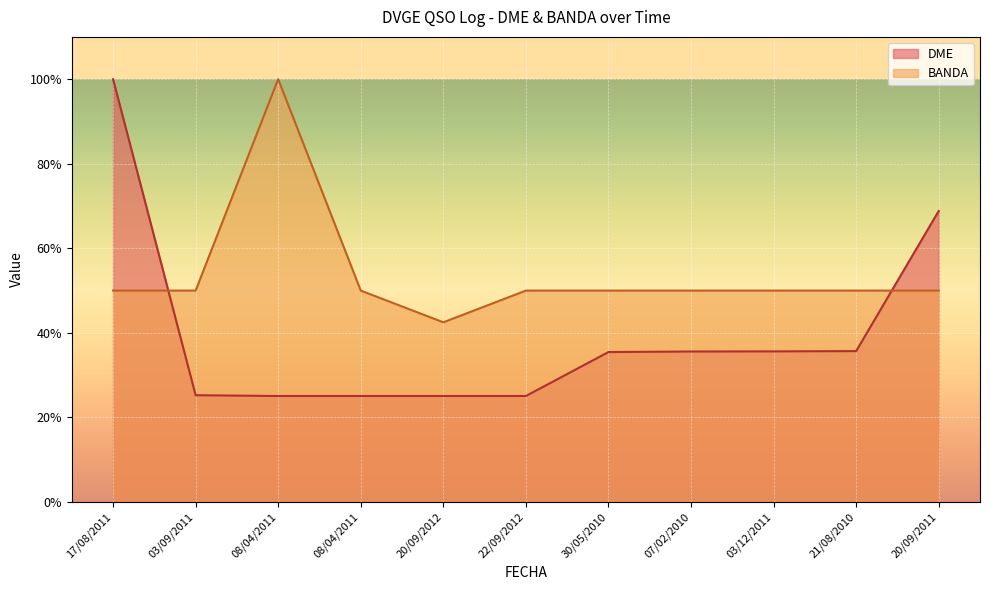

How many times do DME and BANDA cross each other?

2